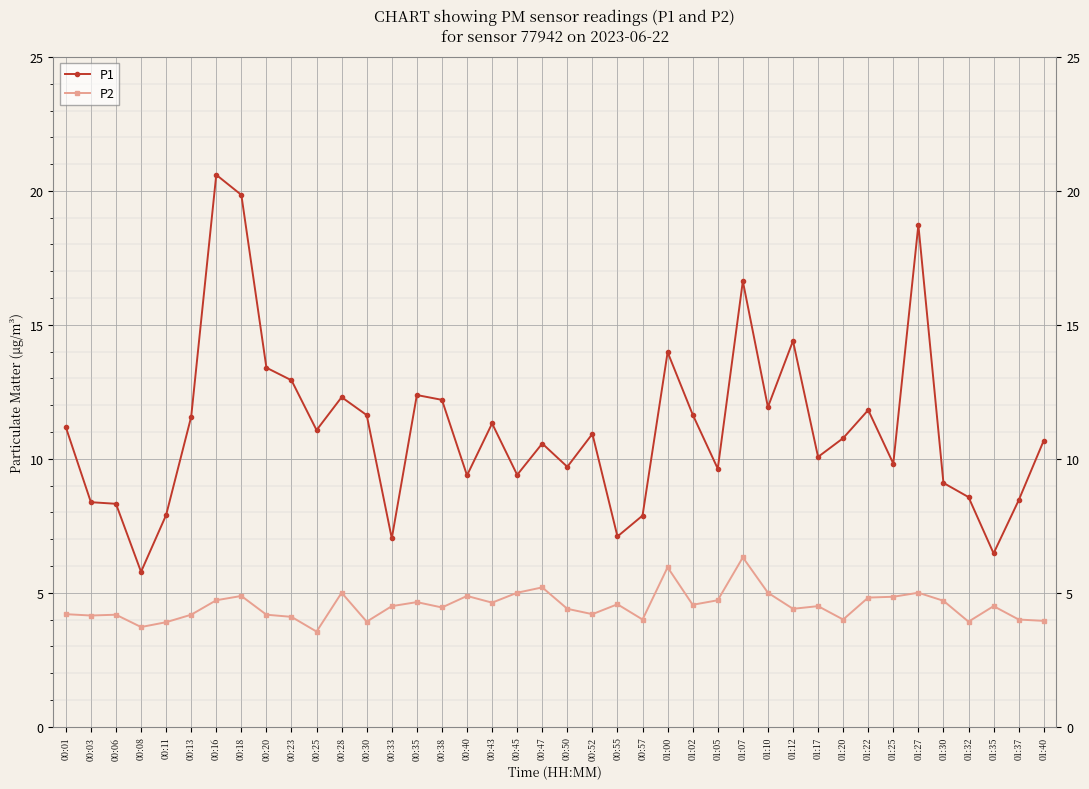

Which series changed the most between 01:12 and 01:40?

P1